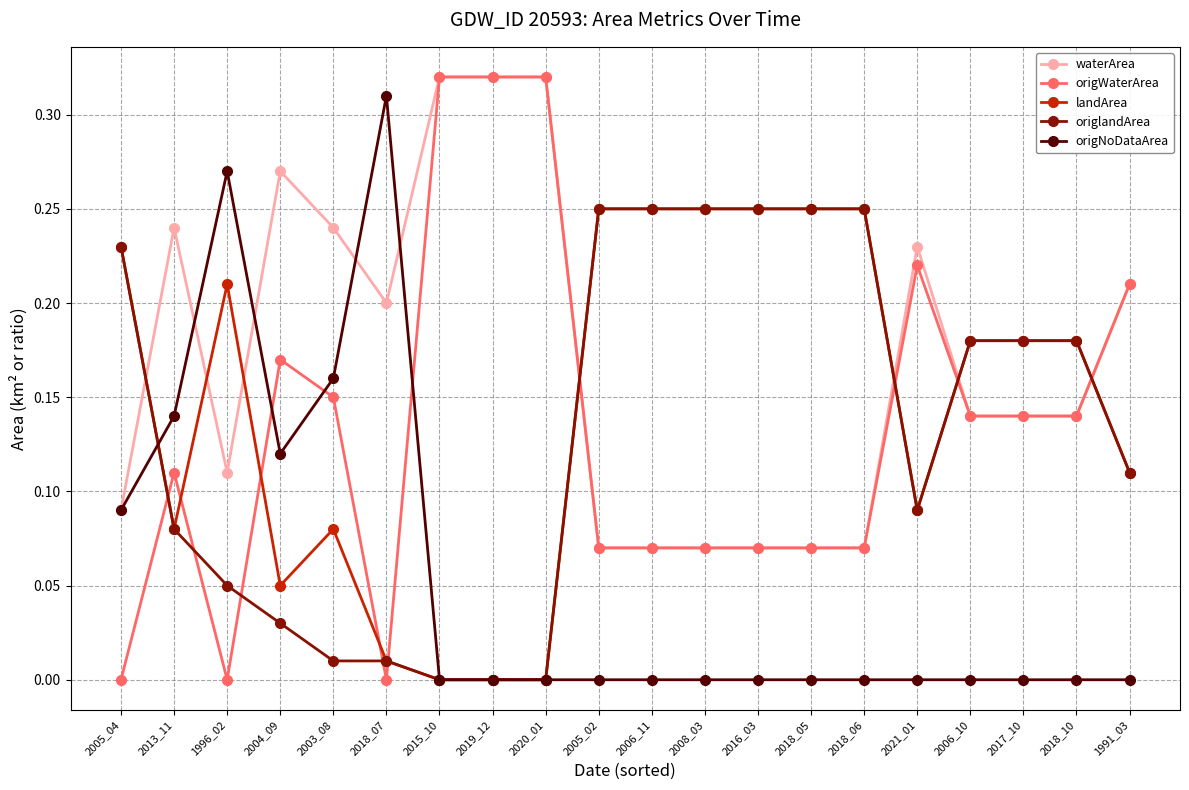

True or false: waterArea has more than 0 points higher than both neighbors.

True